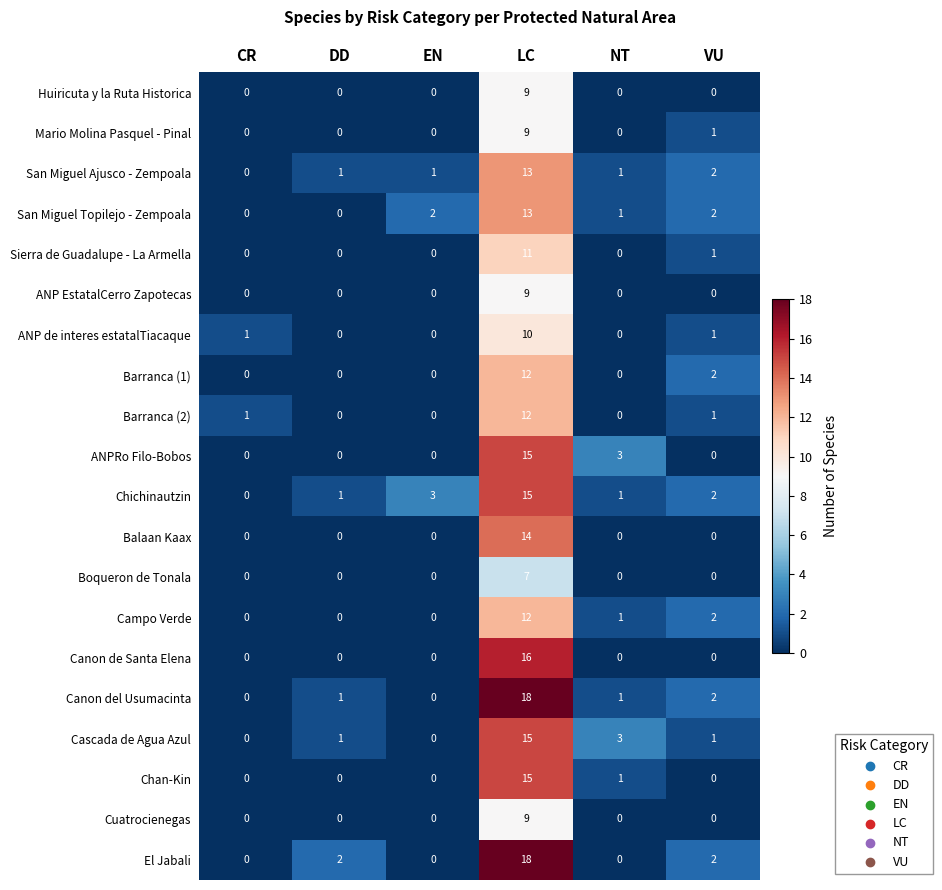

The value of Boqueron de Tonala at NT is 0. True or false?

True